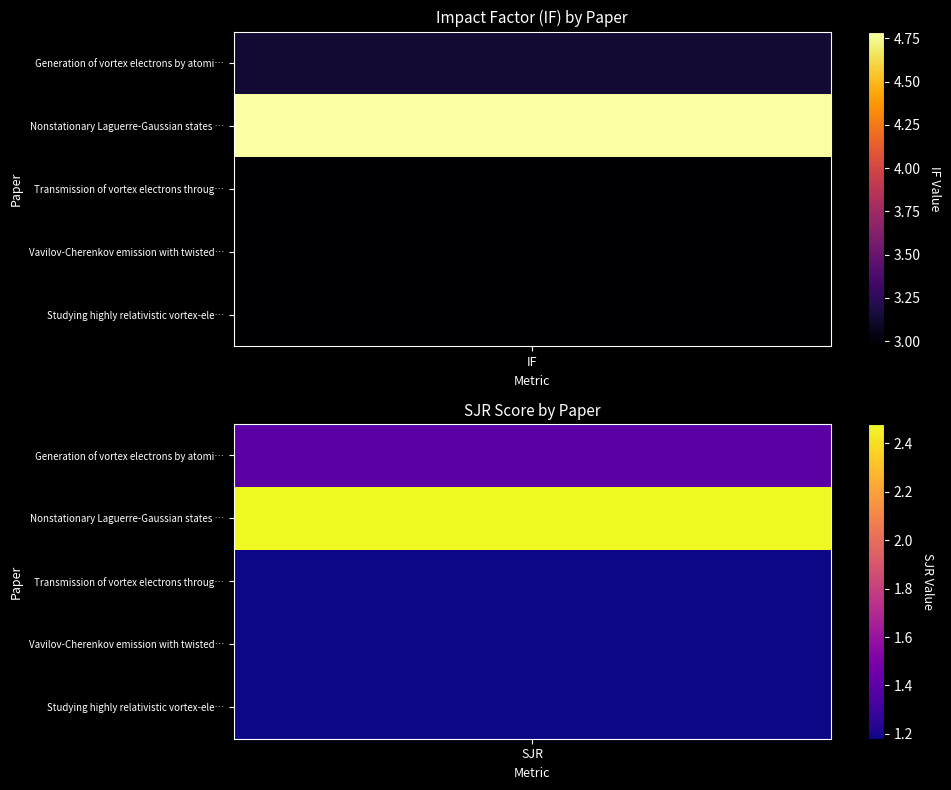

Reading left to right, extract all data points from this chart.

Generation of vortex electrons by atomi…: 3.1	1.4
Nonstationary Laguerre-Gaussian states …: 4.8	2.5
Transmission of vortex electrons throug…: 3.0	1.2
Vavilov-Cherenkov emission with twisted…: 3.0	1.2
Studying highly relativistic vortex-ele…: 3.0	1.2